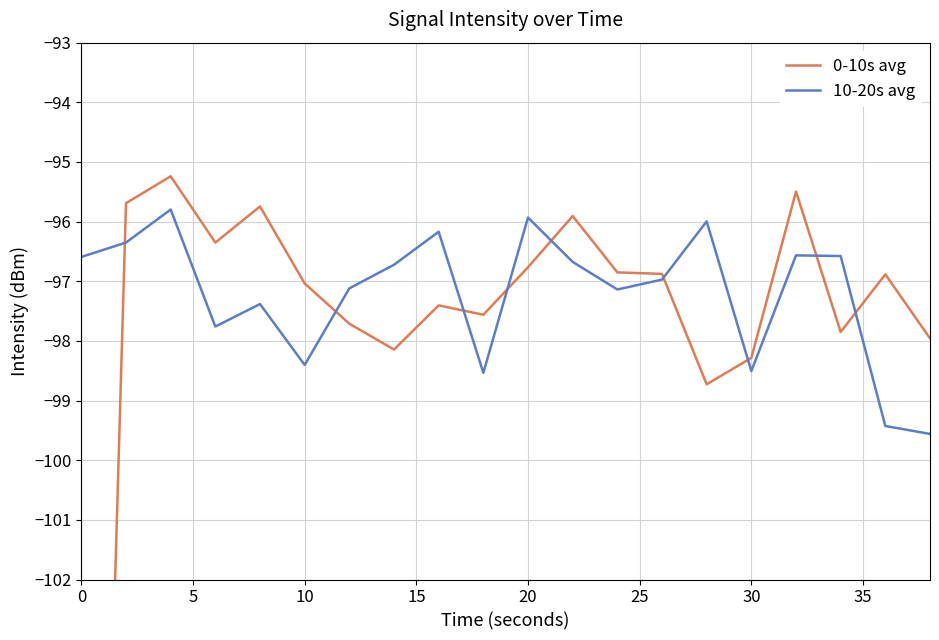

What is the minimum value for 0-10s avg?

-121.6